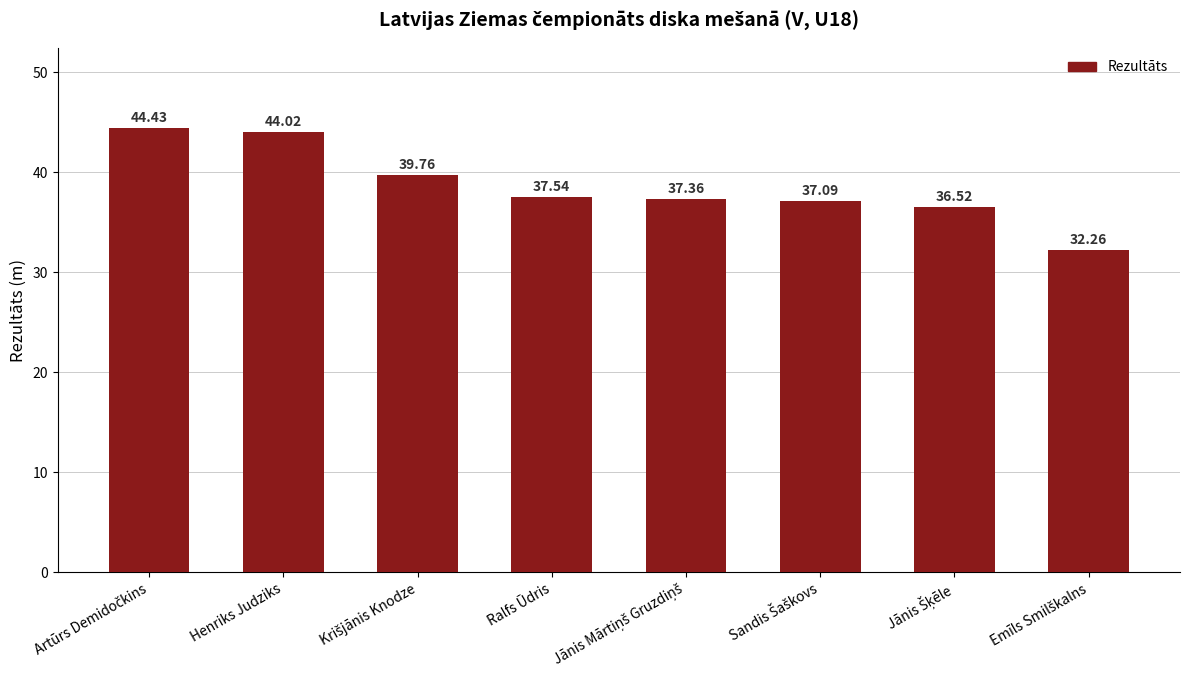

Is it true that the value at Ralfs Ūdris is 21.9?

False